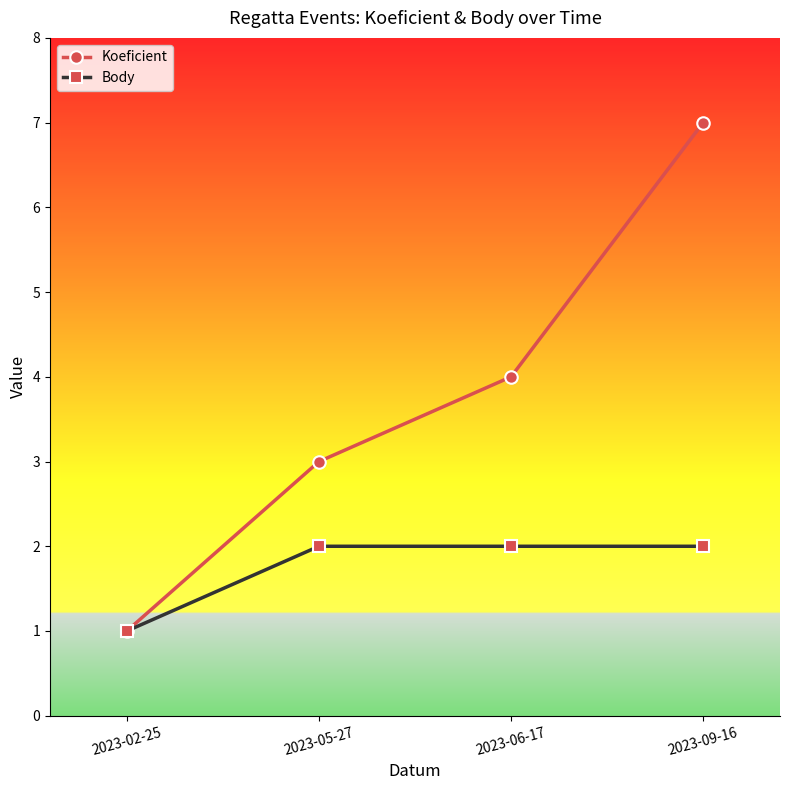

Which series changed the most between 2023-02-25 and 2023-06-17?

Koeficient